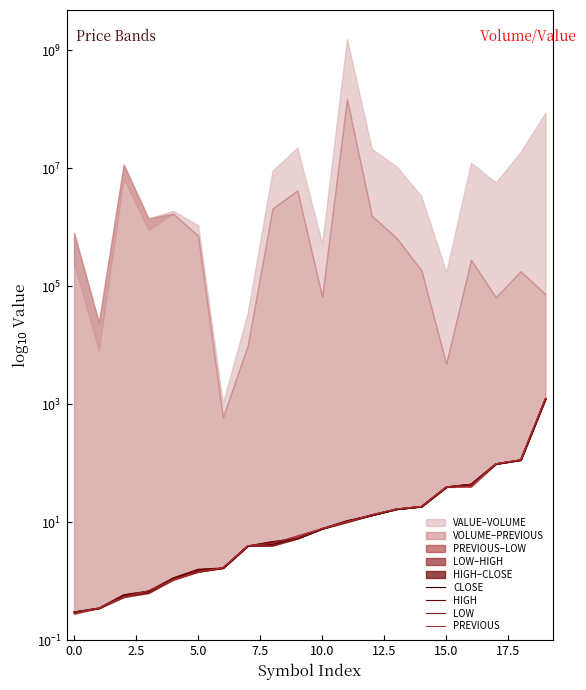

The CLOSE series shows 0.2 at 0.0. True or false?

False